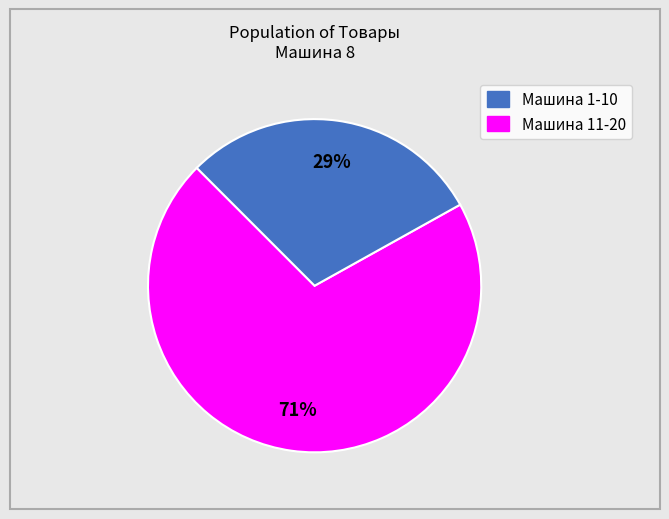

Does any single category account for the majority?

Yes